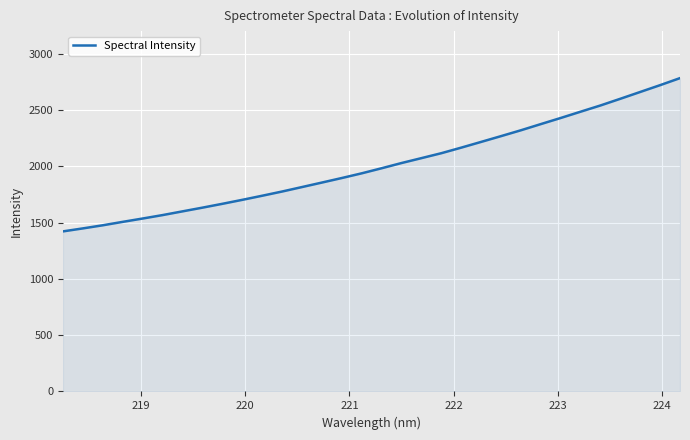

Reading right to left, transcribe all the data shown in this chart.

2783.3	2720.8	2660.4	2599.9	2540.4	2485.0	2429.2	2374.9	2320.0	2267.9	2216.7	2165.7	2116.3	2072.5	2029.0	1982.6	1937.6	1895.9	1855.5	1815.6	1775.9	1738.4	1702.0	1666.7	1632.6	1599.7	1566.5	1536.1	1506.5	1476.0	1448.3	1421.8